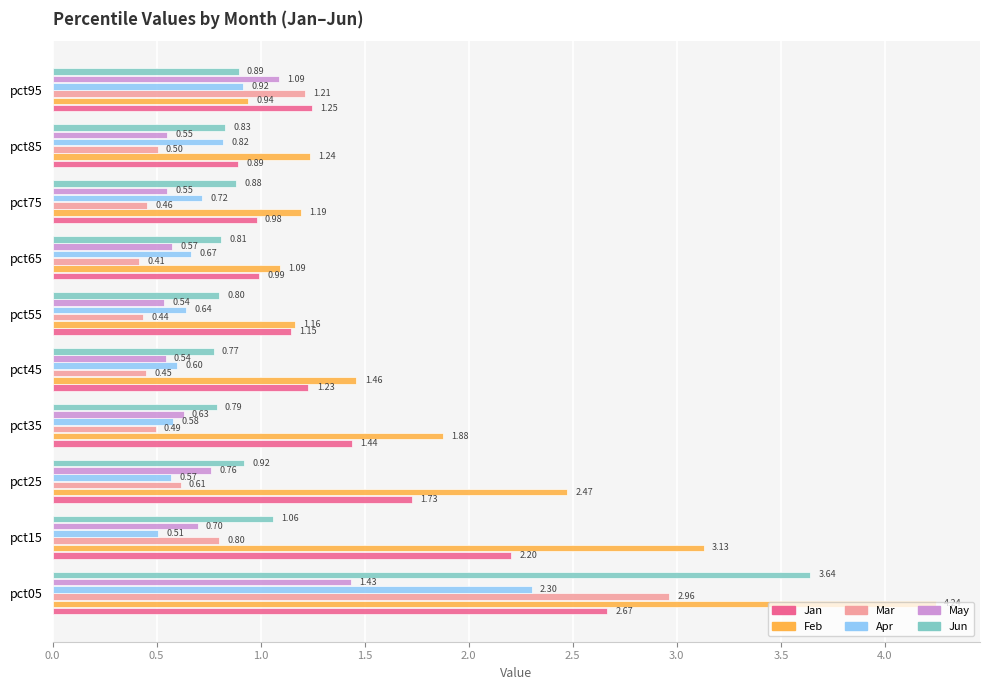

What is the average value of the Mar series?

0.8